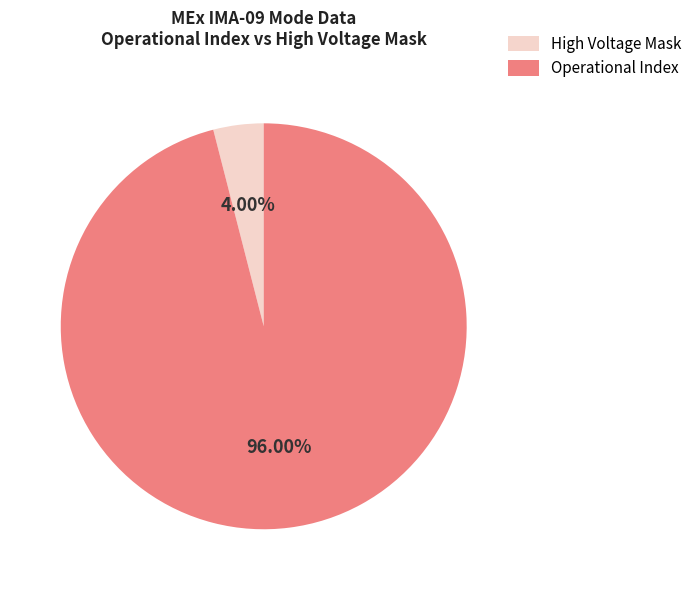

How many slices are in this pie chart?

2